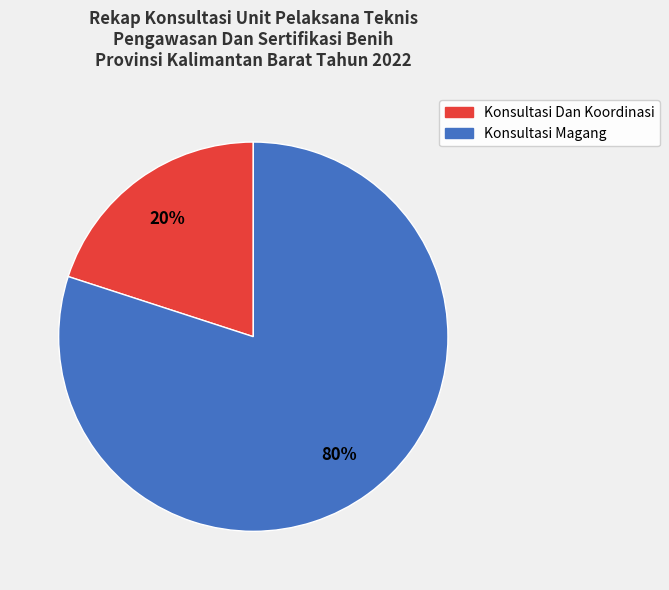

To the nearest percent, what is the difference between the largest and smallest slice percentages?

60%